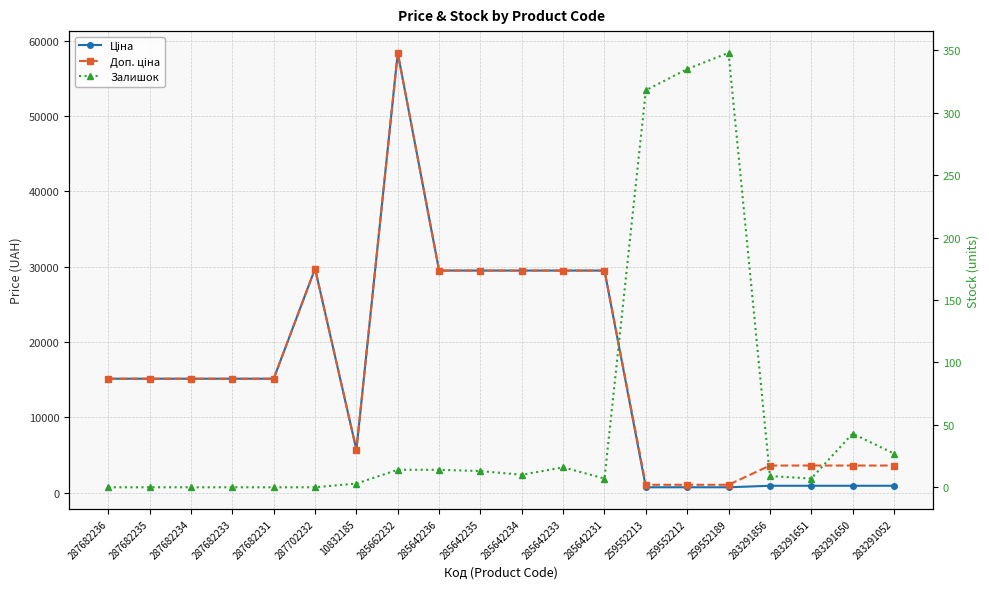

At how many categories does at least one series exceed 7865?

12